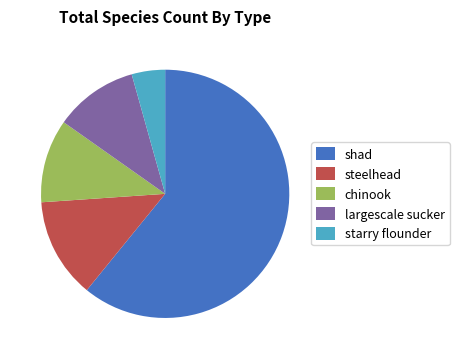

True or false: steelhead accounts for 3% of the total.

False